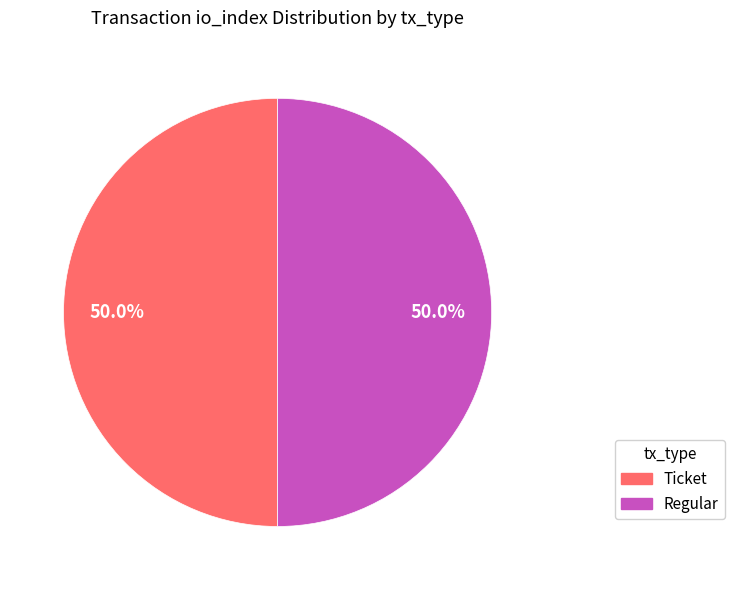

How many slices are in this pie chart?

2